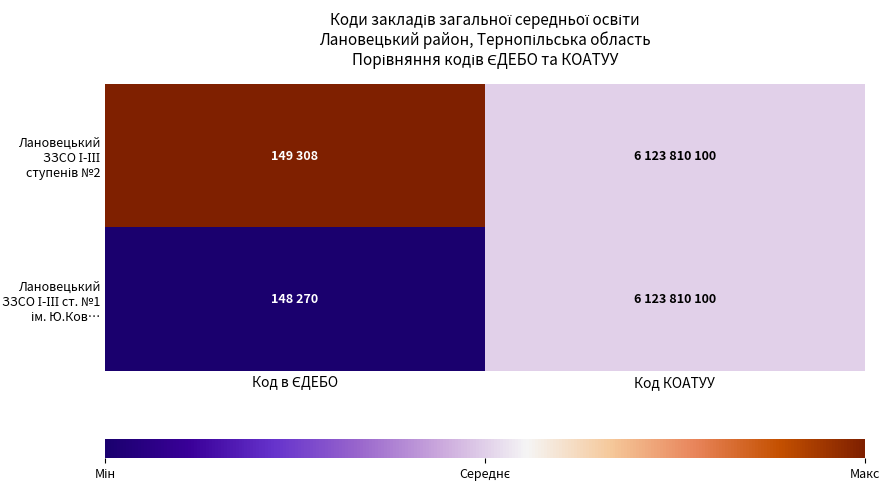

At which category is the sum across all series the highest?

Код в ЄДЕБО